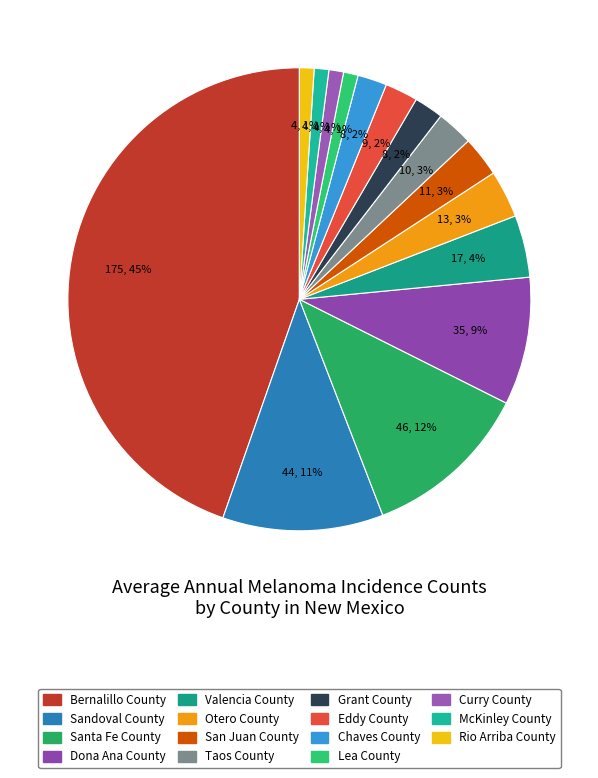

How many slices are in this pie chart?

15